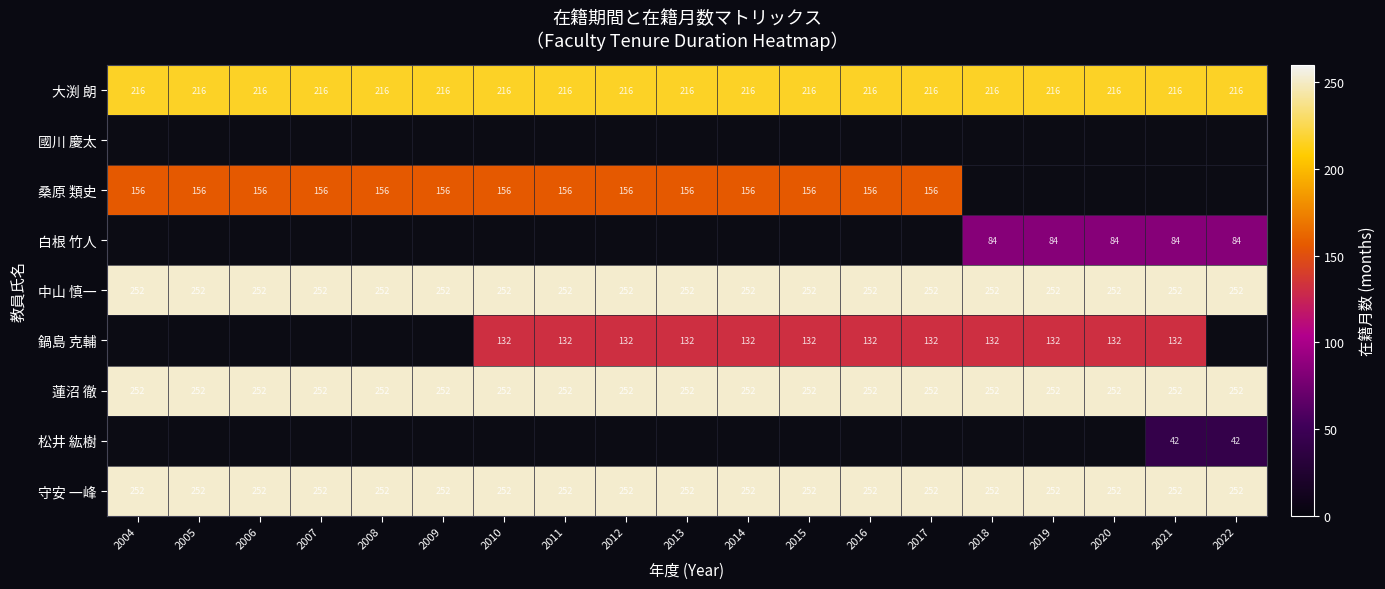

True or false: 大渕 朗 has a value of 216 at 2017.

True